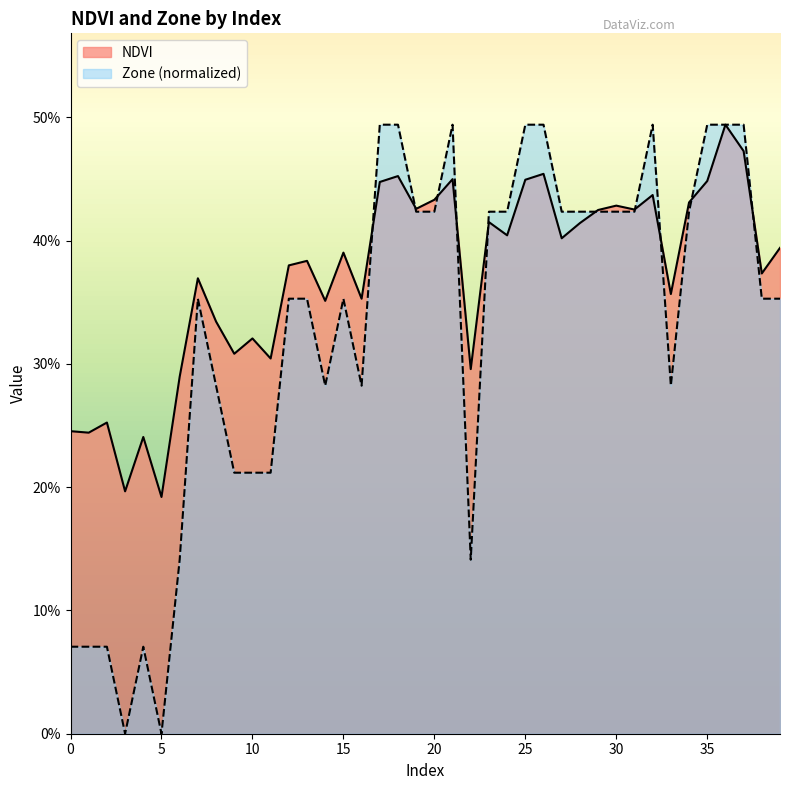

Which label corresponds to the largest value in the chart?

36